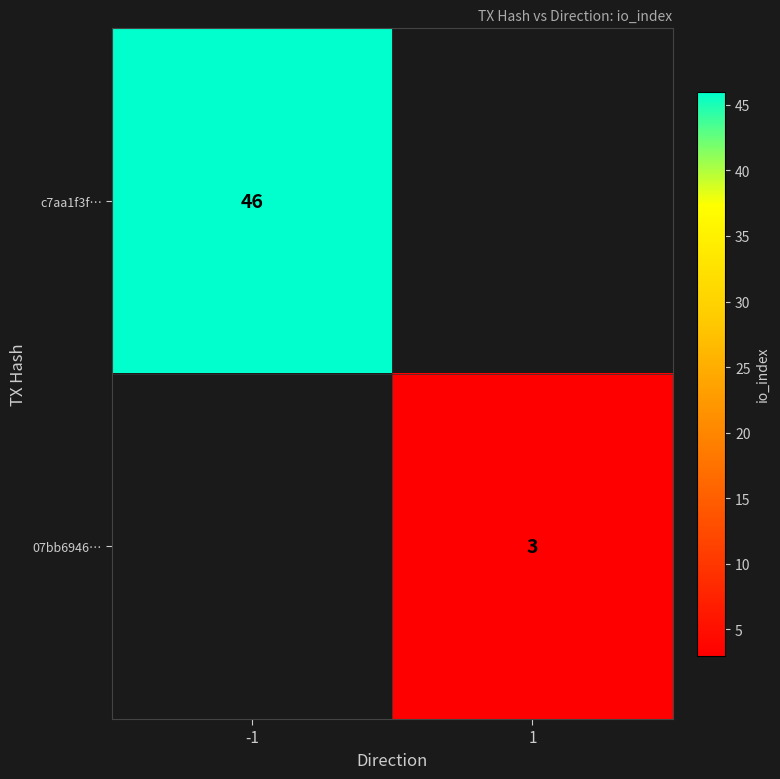

The 07bb6946… series shows 3 at 1. True or false?

True